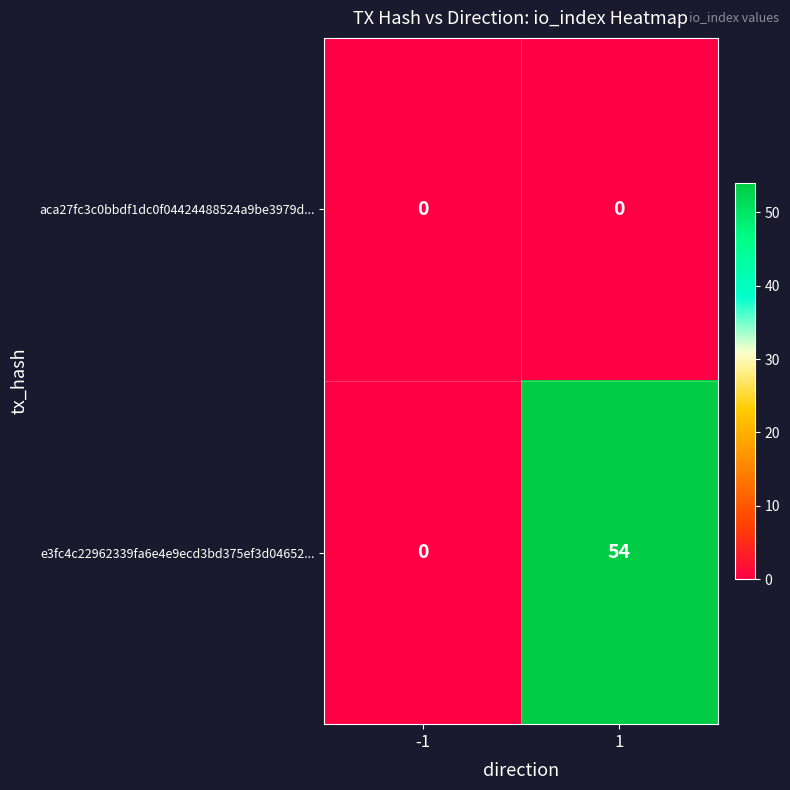

Reading right to left, what are all the values shown in this chart?

aca27fc3c0bbdf1dc0f04424488524a9be3979d...: 0	0
e3fc4c22962339fa6e4e9ecd3bd375ef3d04652...: 54	0